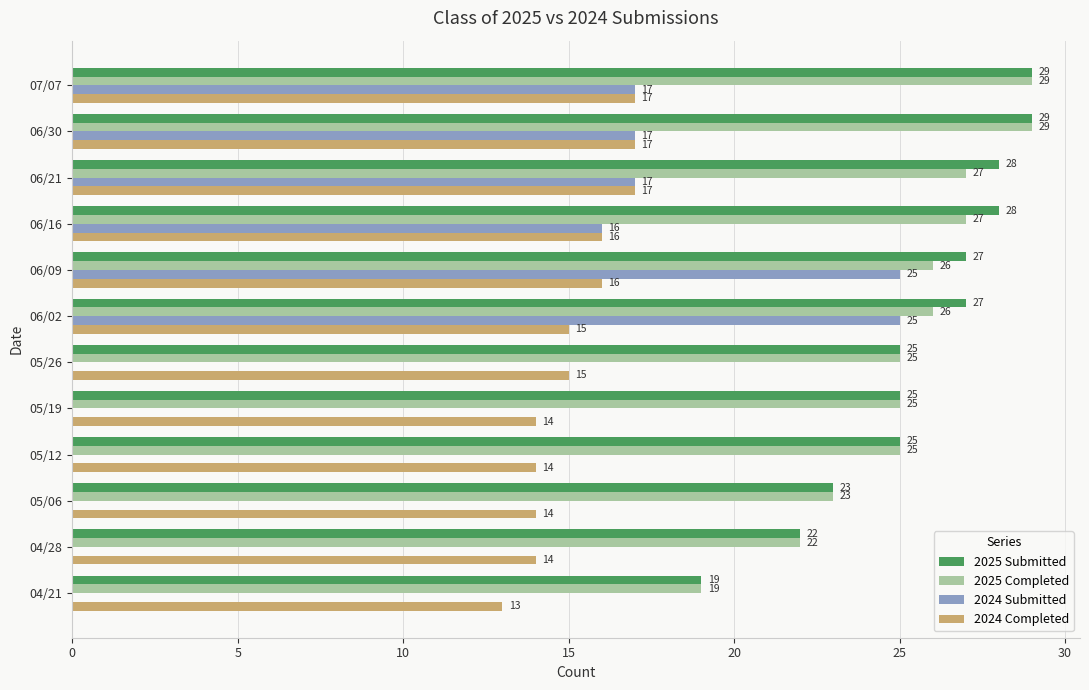

What is the total value across all series at 07/07?

92